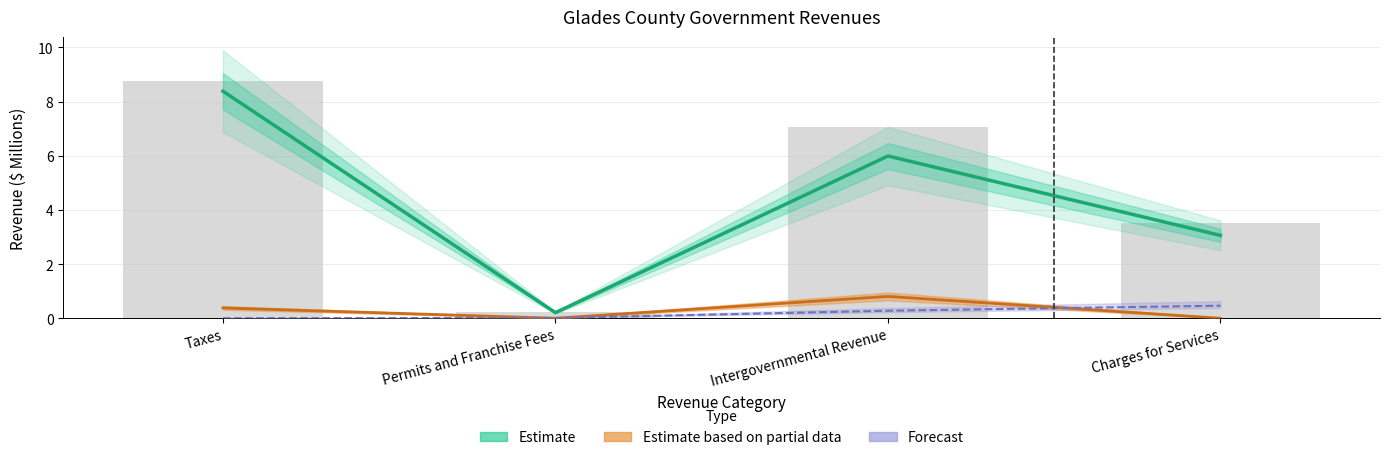

What is the change in value from Permits and Franchise Fees to Charges for Services?

+2.9